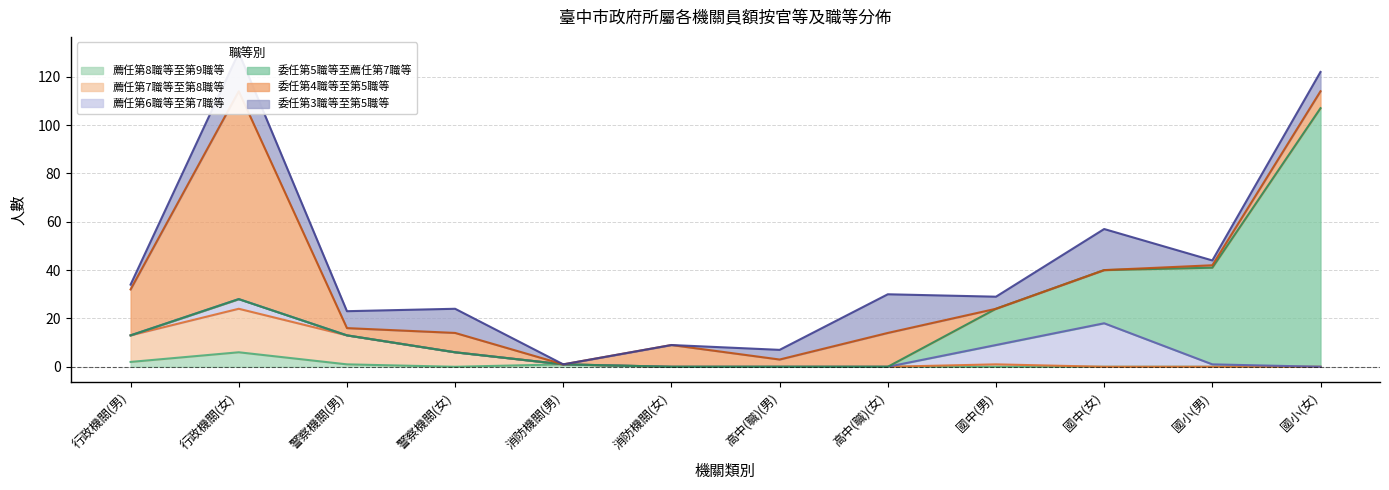

The 薦任第8職等至第9職等 series shows 0 at 國中(女). True or false?

True